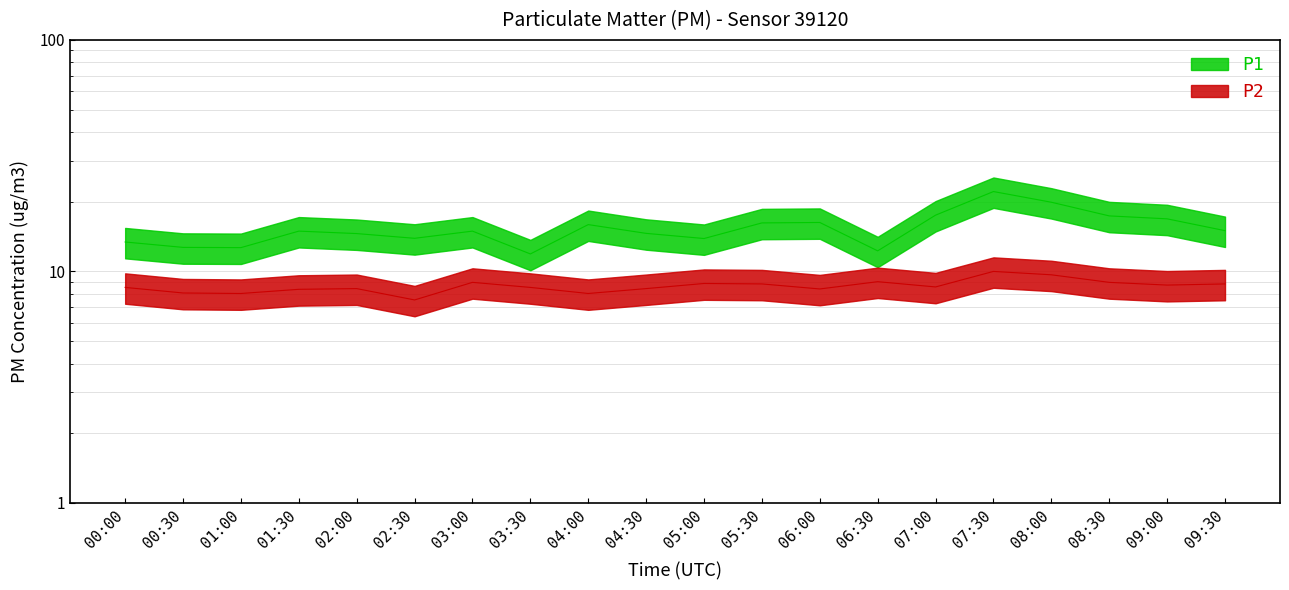

Which series changed the most between 06:00 and 09:30?

P1